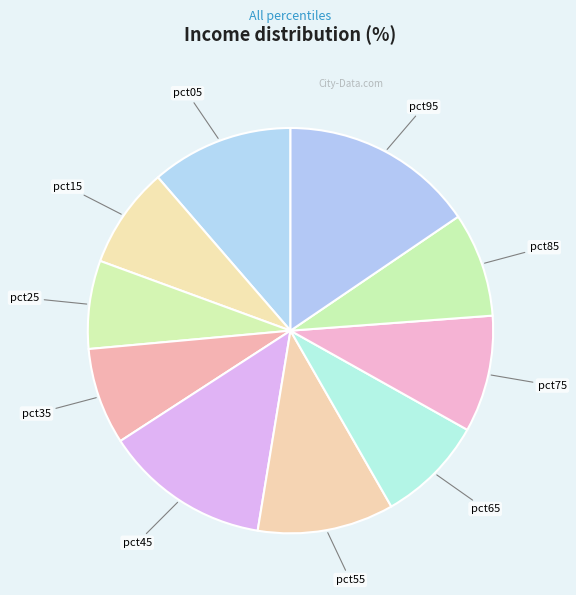

Which slice is the largest?

pct95